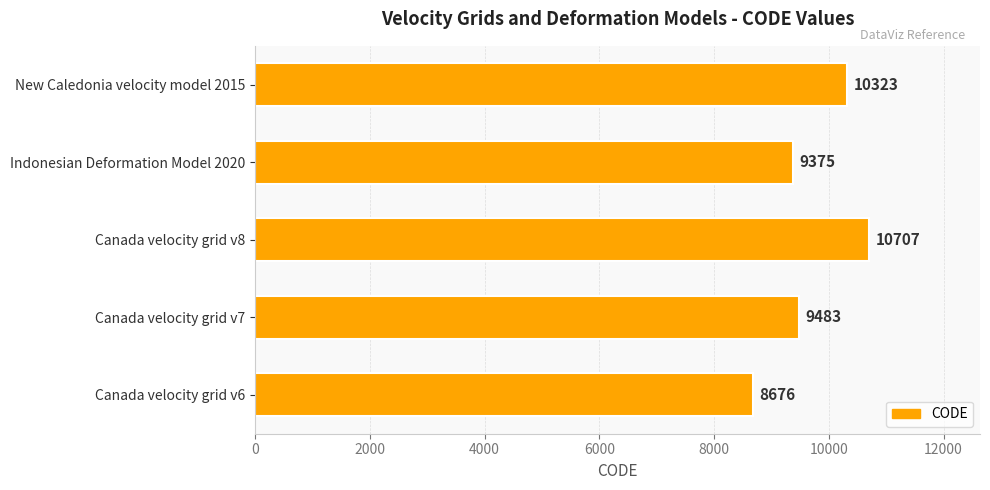

Between Canada velocity grid v7 and New Caledonia velocity model 2015, which is larger?

New Caledonia velocity model 2015